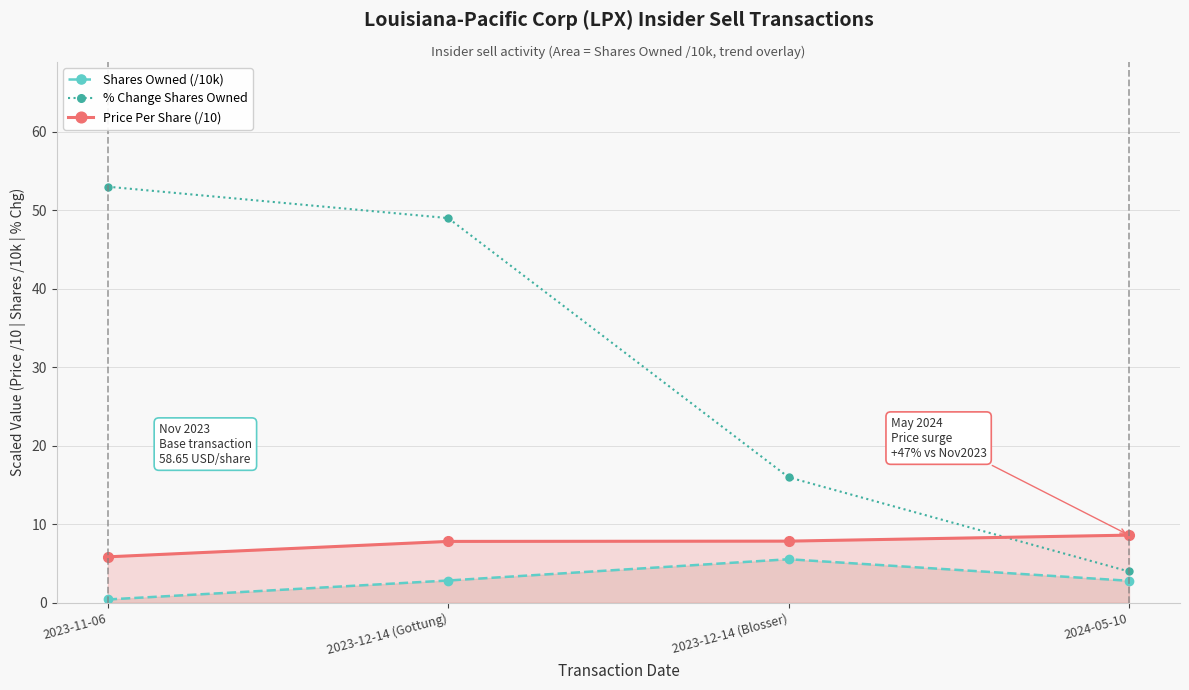

Is it true that Price Per Share (/10) equals 7.8 at 2023-12-14 (Gottung)?

True